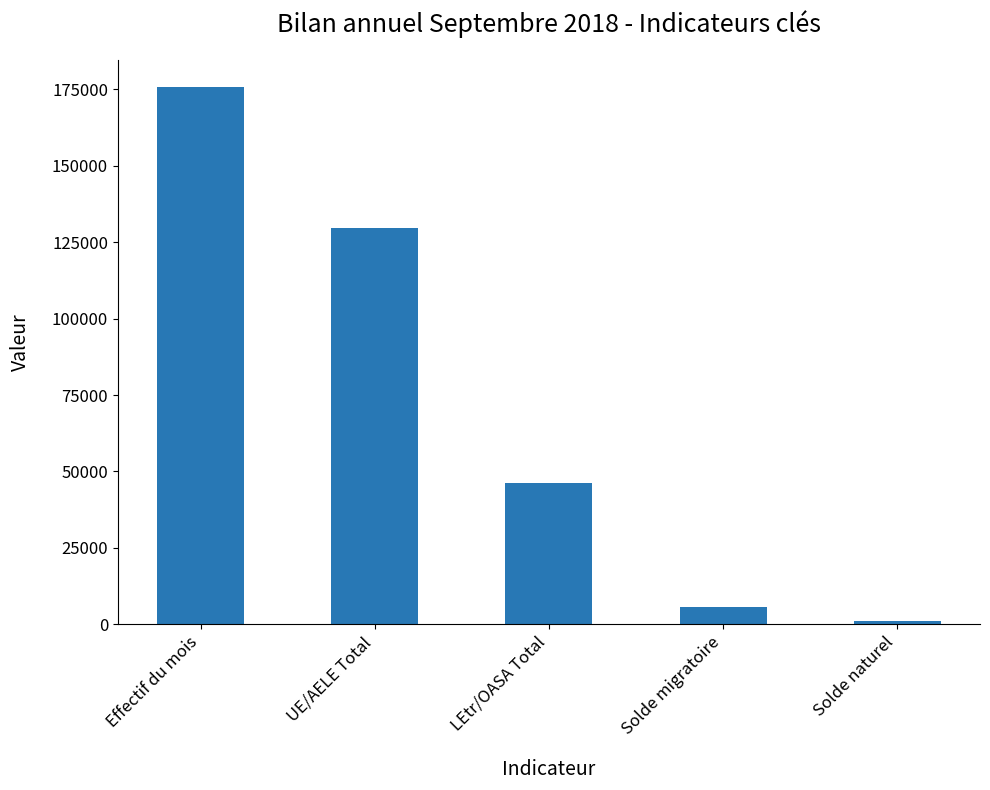

What is the difference between the values at Effectif du mois and UE/AELE Total?

46273